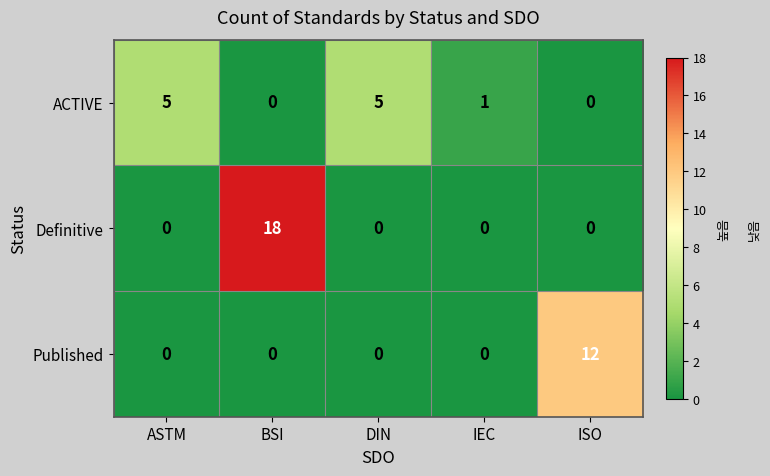

Between ASTM and ISO, which series saw the biggest shift?

Published